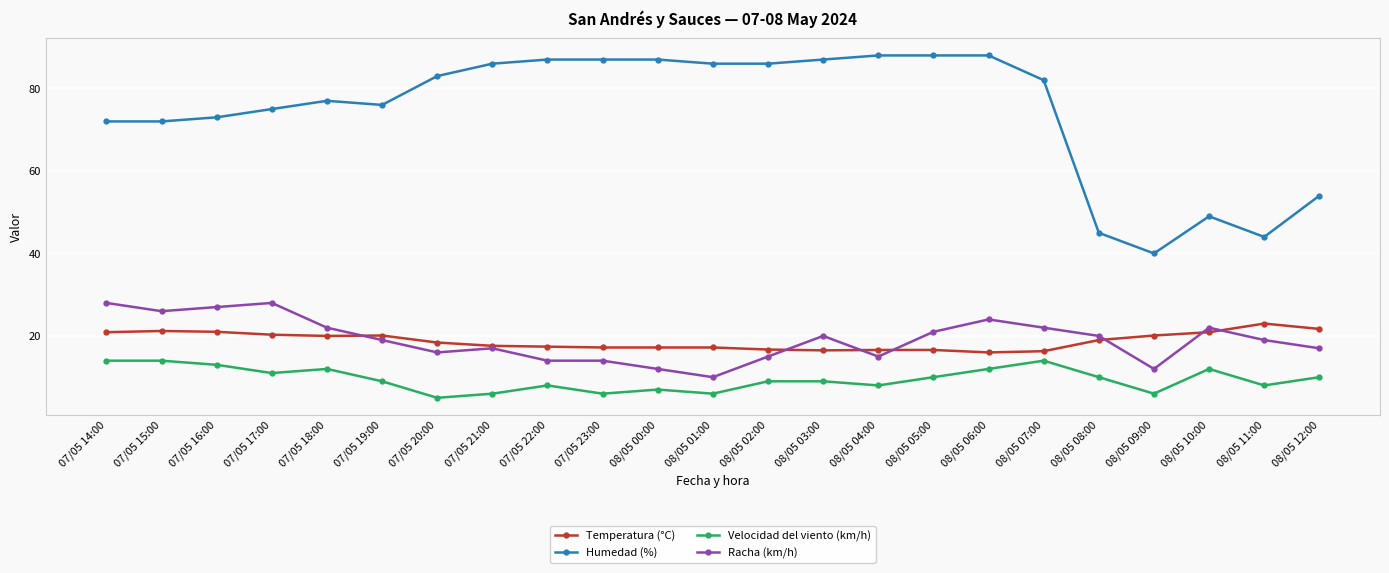

The value of Temperatura (°C) at 08/05 05:00 is 9.8. True or false?

False